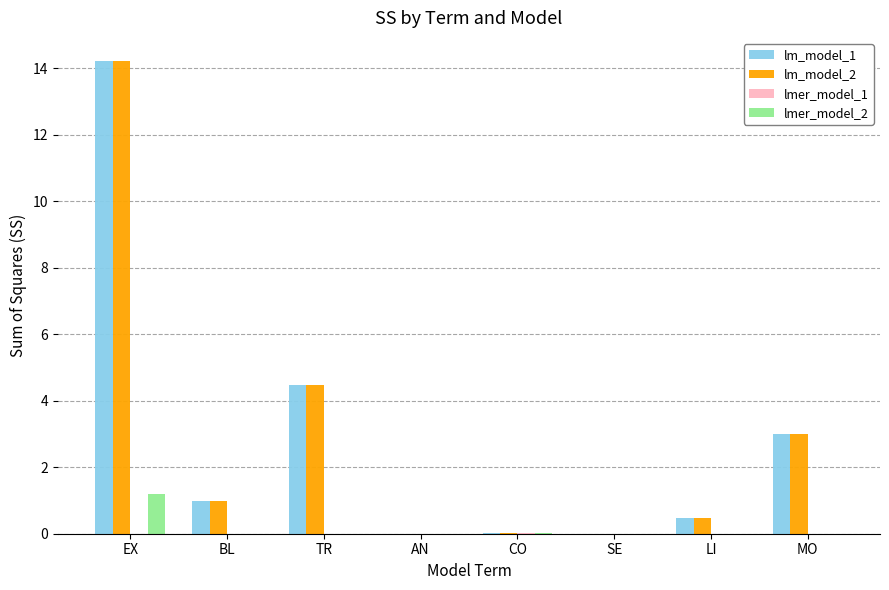

The lm_model_2 series shows 0.0 at CO. True or false?

True